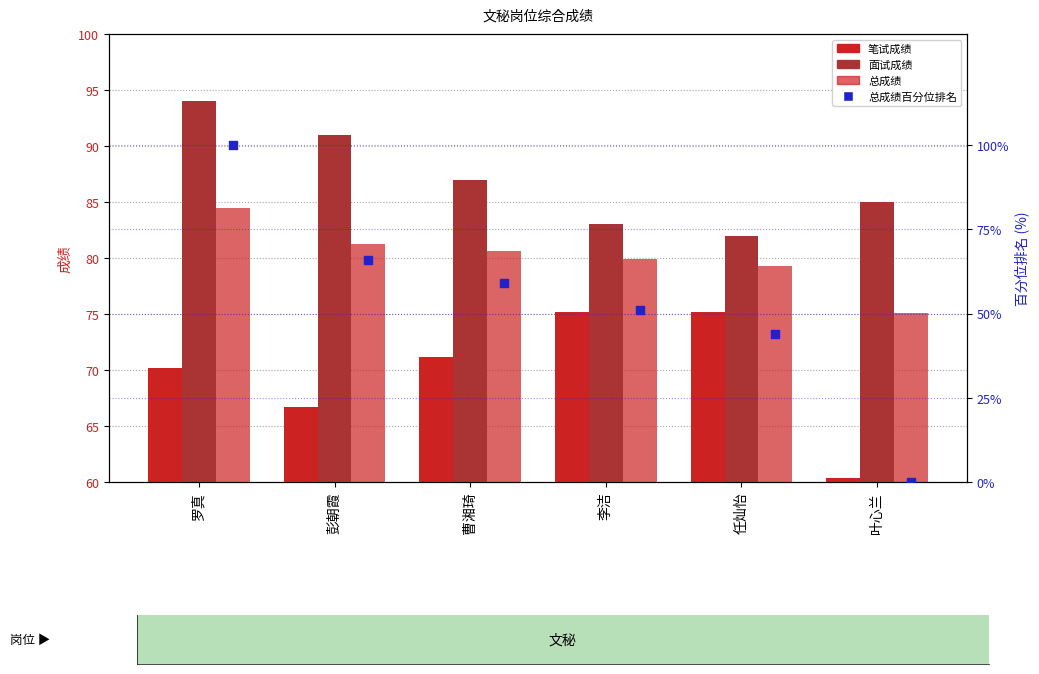

Which series has the largest total across all categories?

面试成绩